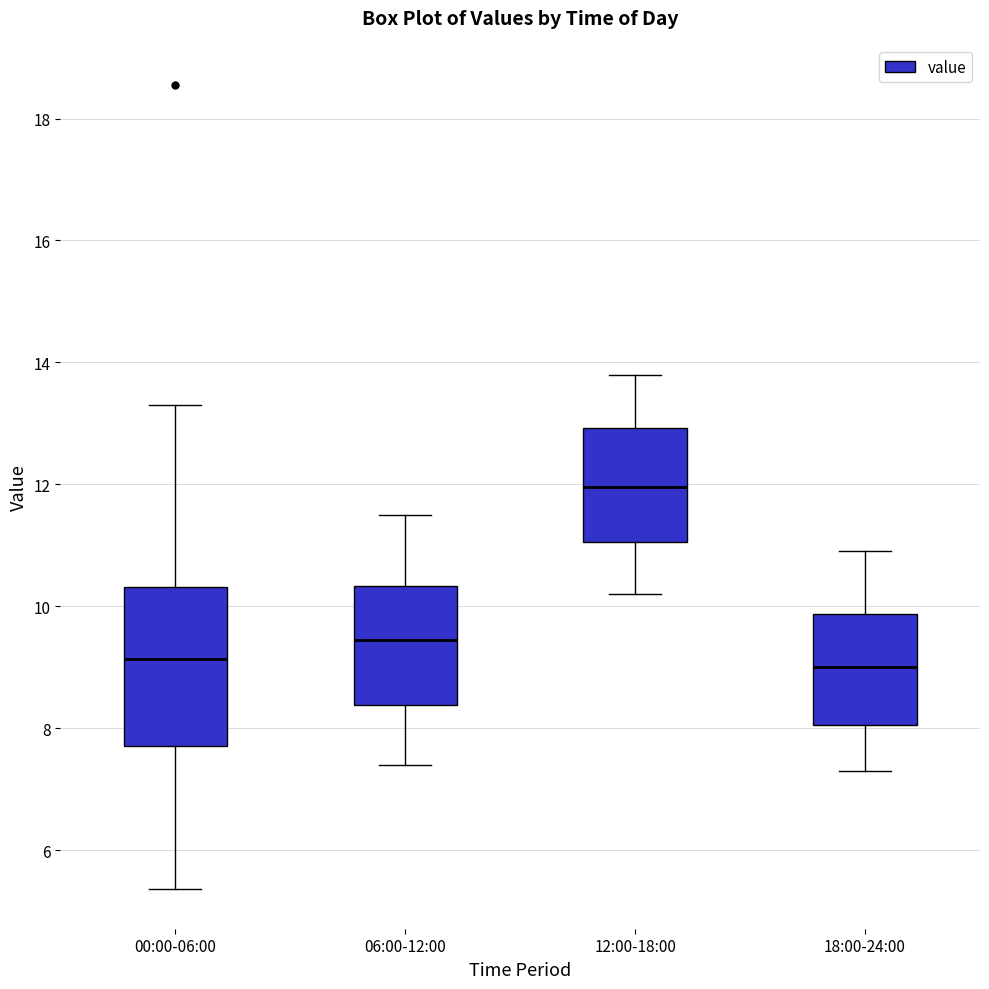

Comparing the boxes themselves (not the whiskers), which one is the tallest?

00:00-06:00